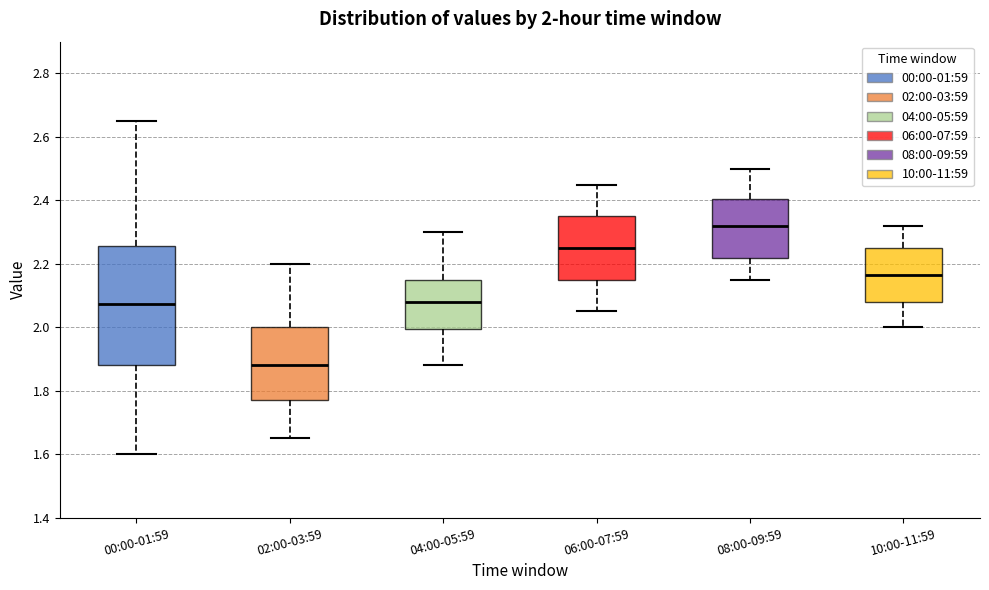

Which box's median line is the lowest?

02:00-03:59